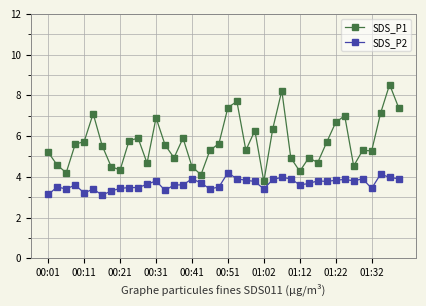

What is the difference between the second highest and minimum values in the SDS_P2 series?

1.0